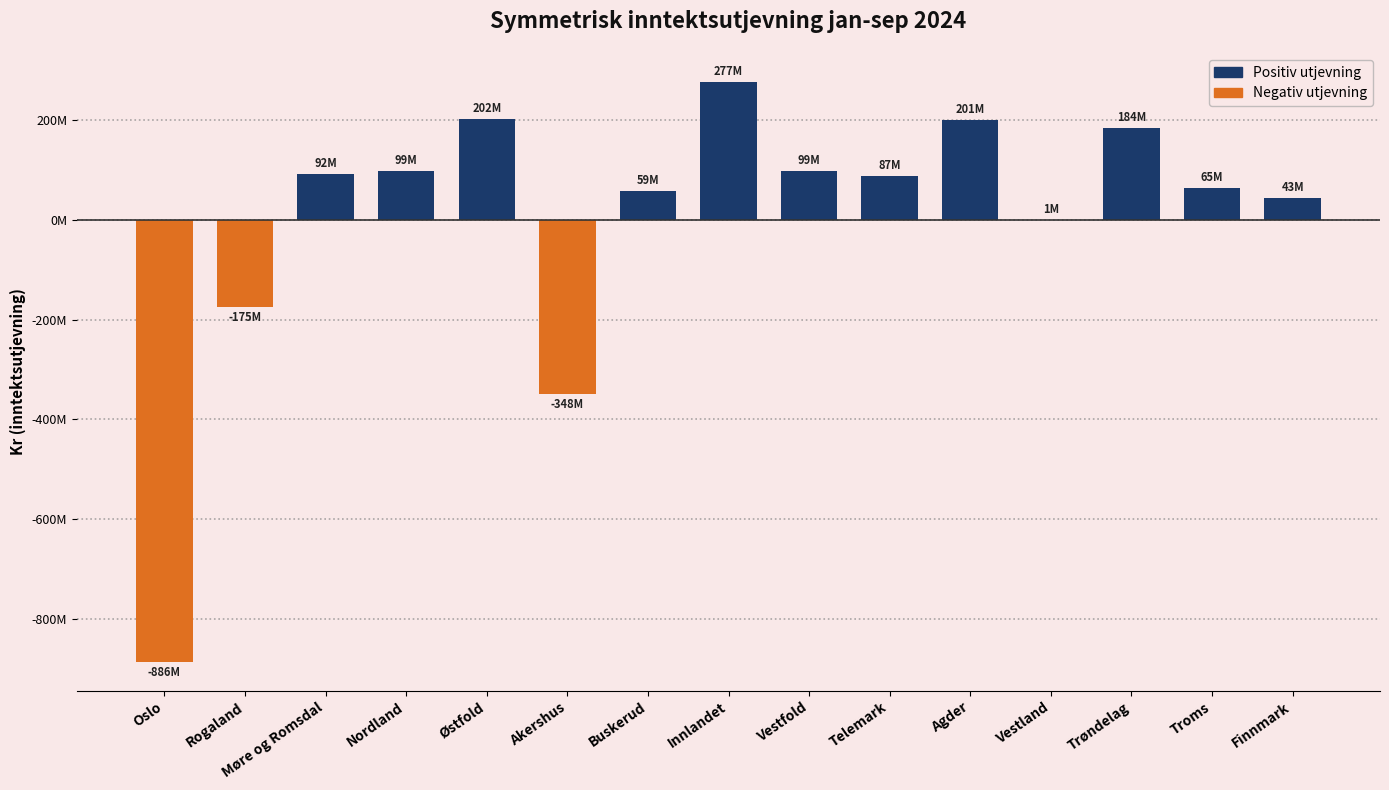

Are the bars horizontal?

No